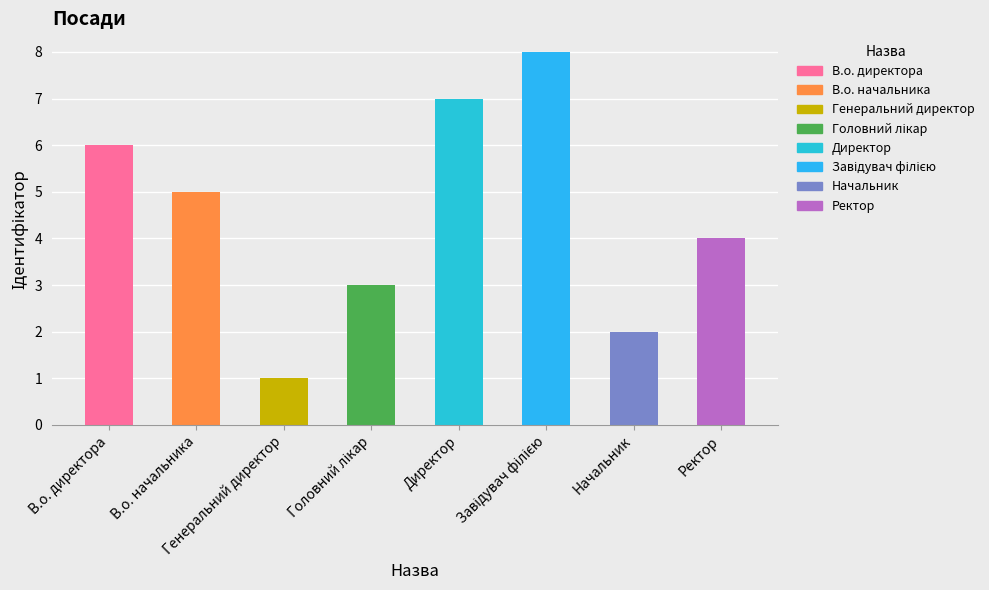

What is the smallest value displayed?

1